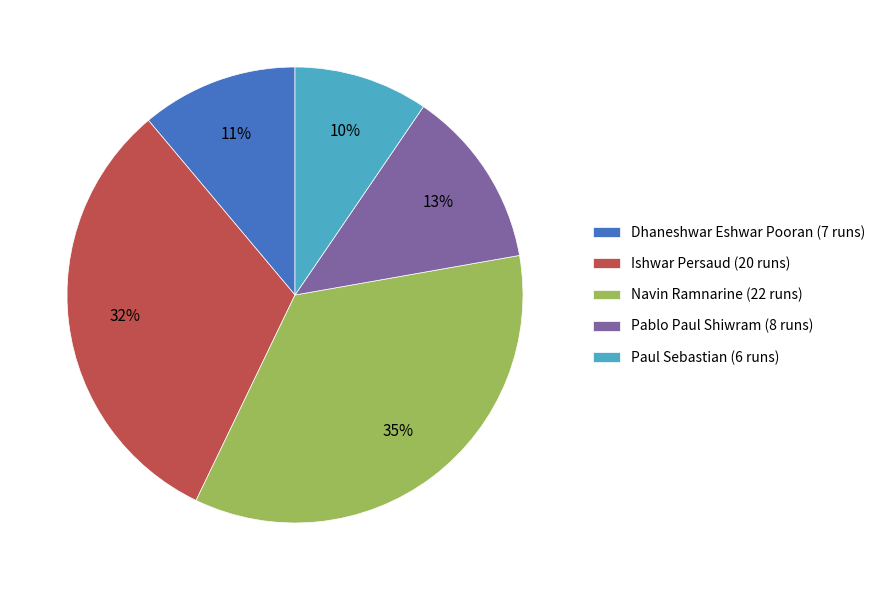

Rank the categories by value from lowest to highest.

Paul Sebastian (6 runs), Dhaneshwar Eshwar Pooran (7 runs), Pablo Paul Shiwram (8 runs), Ishwar Persaud (20 runs), Navin Ramnarine (22 runs)